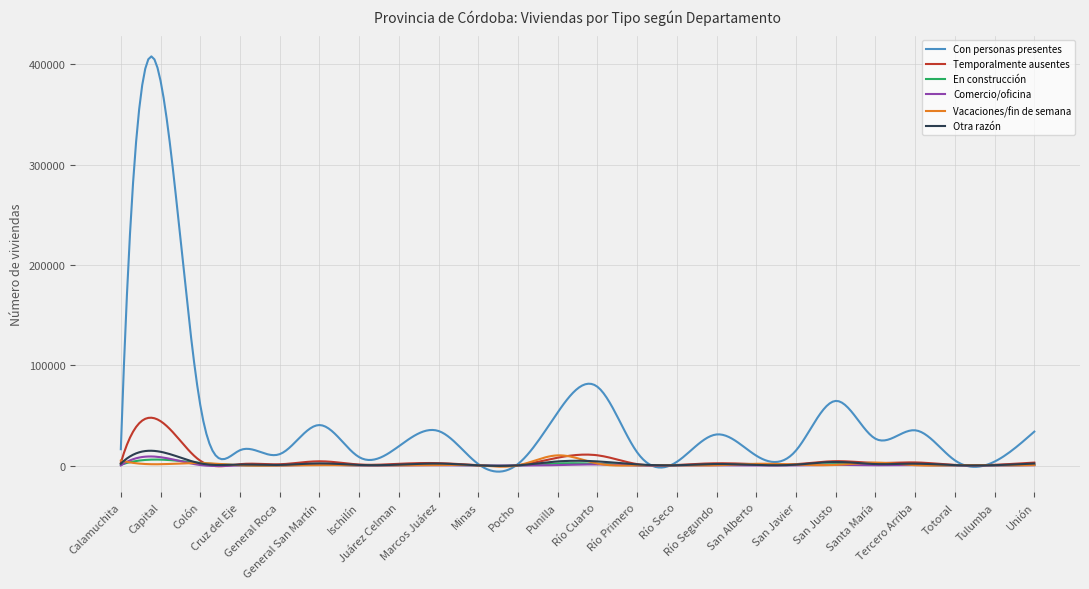

Which series has the largest total across all categories?

Con personas presentes